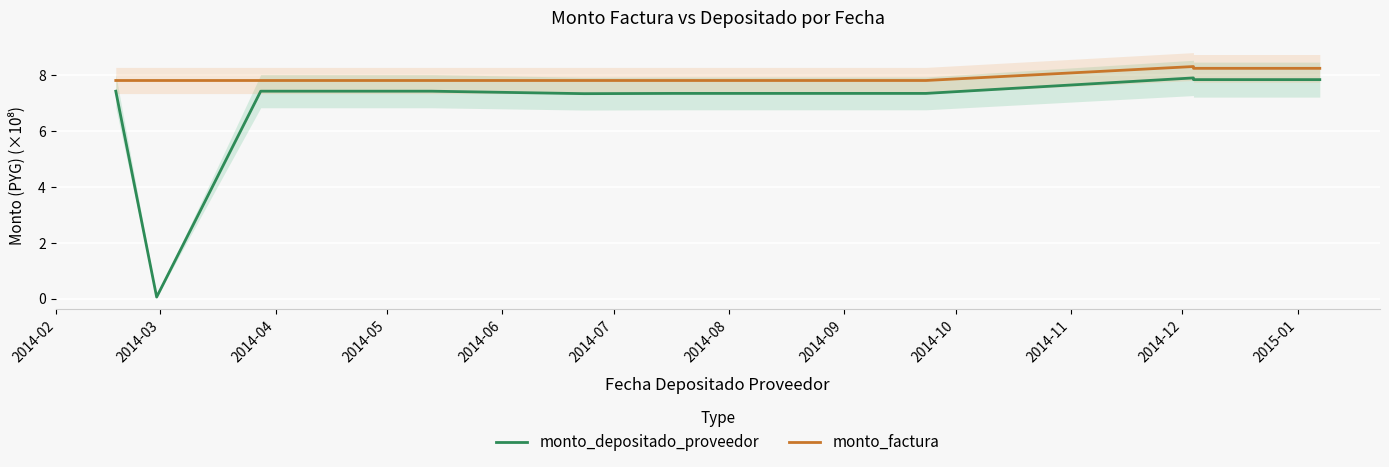

Which series has the largest range (max minus min)?

monto_depositado_proveedor